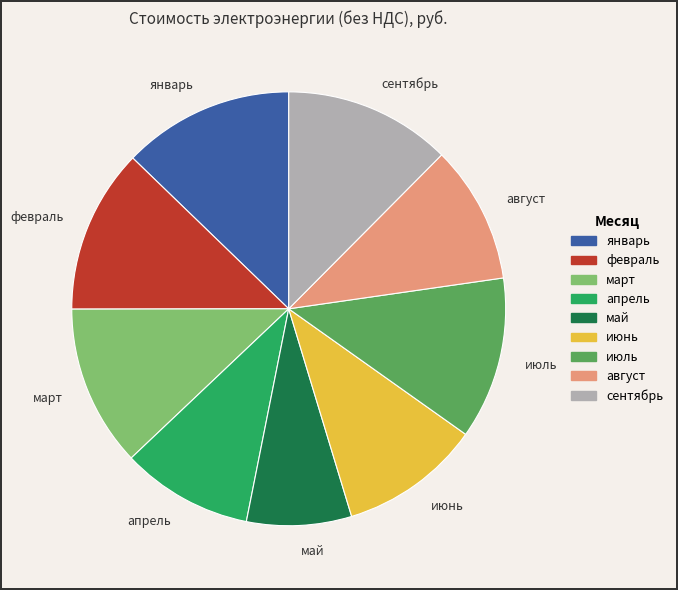

Does февраль represent more than half of the total?

No